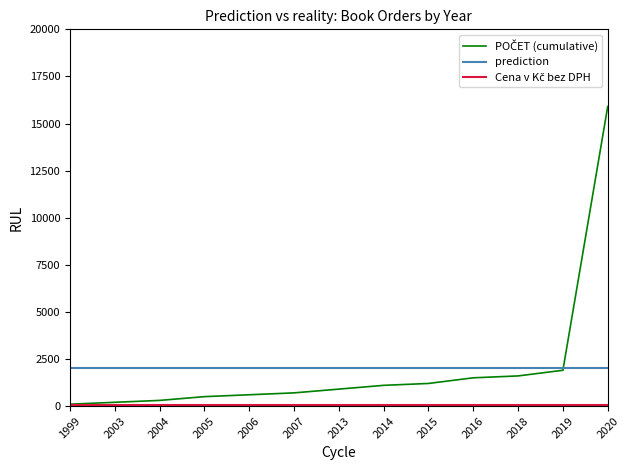

At which category is the sum across all series the highest?

2020